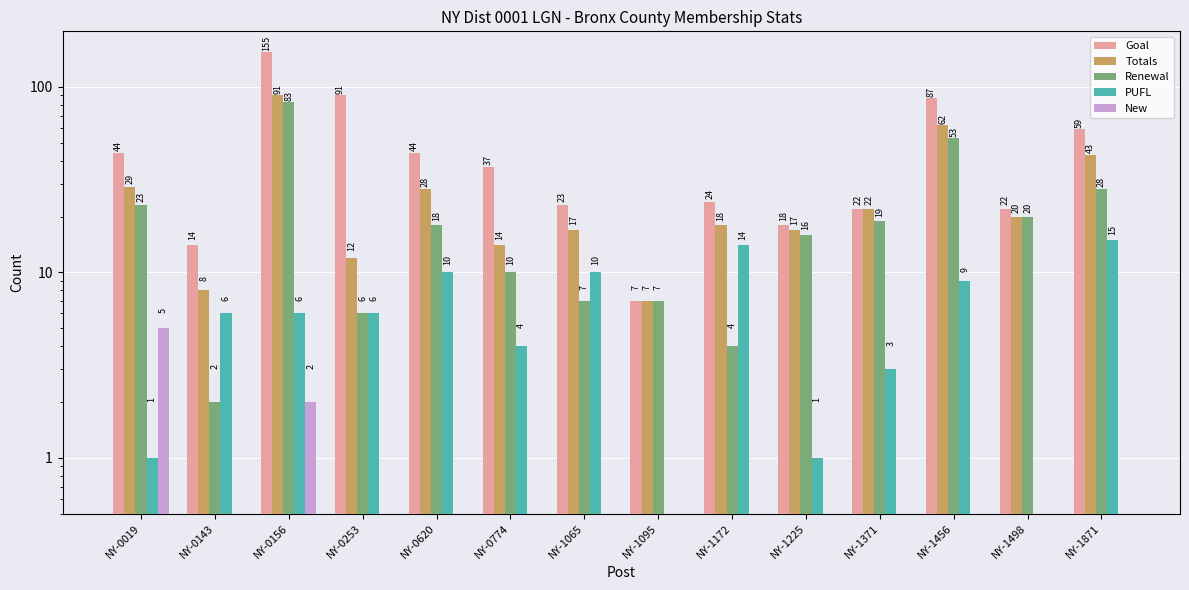

What is the difference between the highest and lowest values at NY-0143?

14